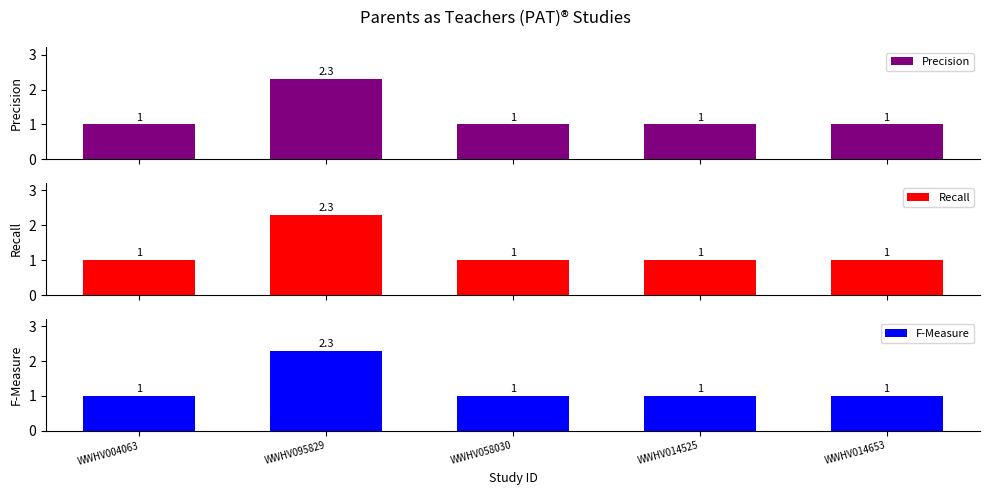

Count the Precision values in the range 1 to 2.

4